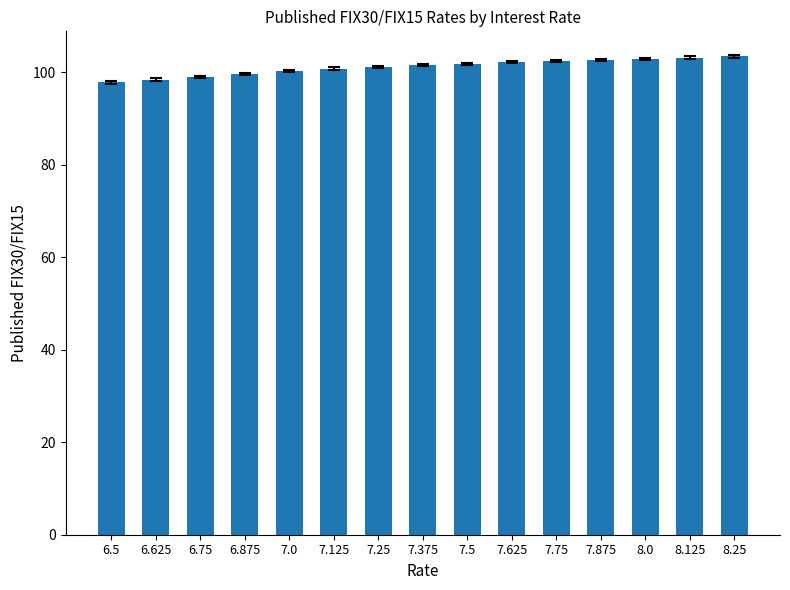

What is the sum of the values at 7.625 and 7.25?

203.4